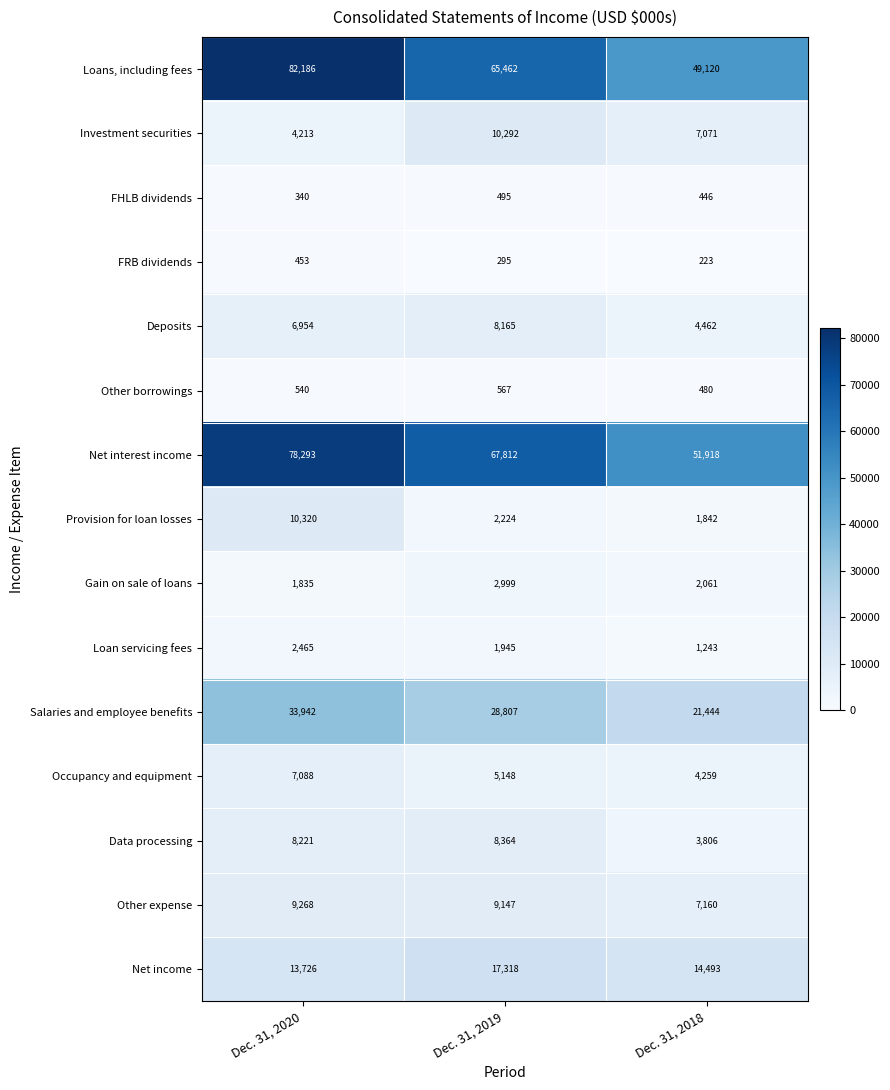

Rank the series by their maximum value, from lowest to highest.

FRB dividends, FHLB dividends, Other borrowings, Loan servicing fees, Gain on sale of loans, Occupancy and equipment, Deposits, Data processing, Other expense, Investment securities, Provision for loan losses, Net income, Salaries and employee benefits, Net interest income, Loans, including fees